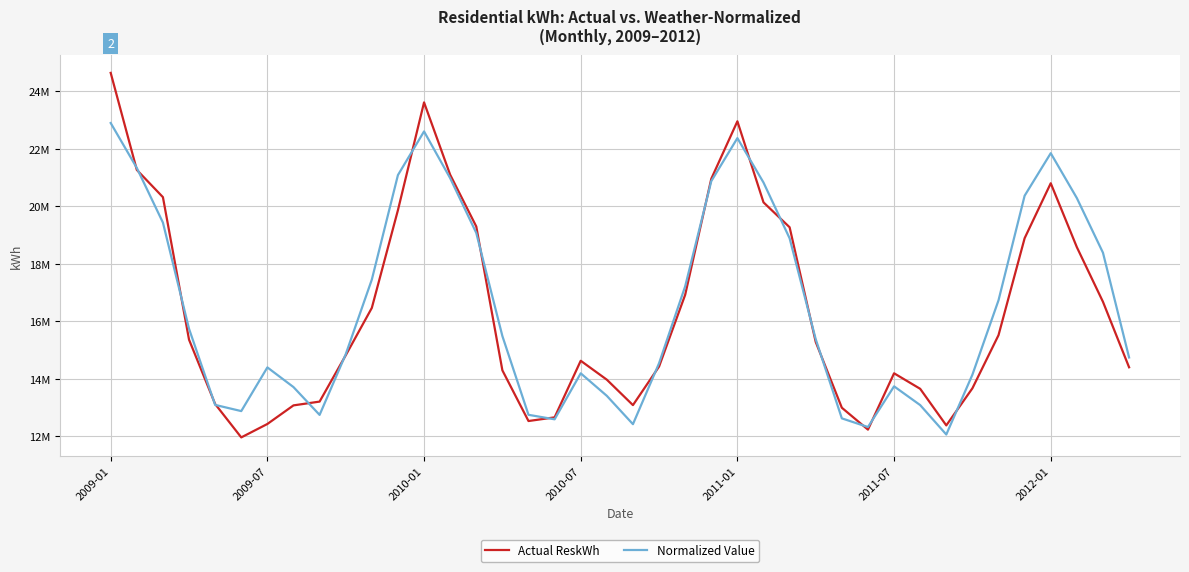

What is the minimum value shown in the chart?

11957071.5